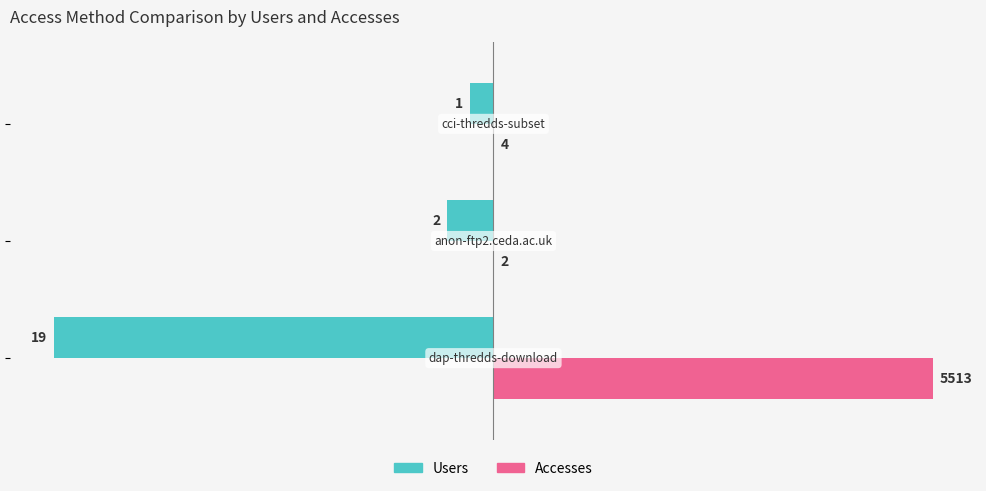

What are all the series names shown in the legend?

Users, Accesses